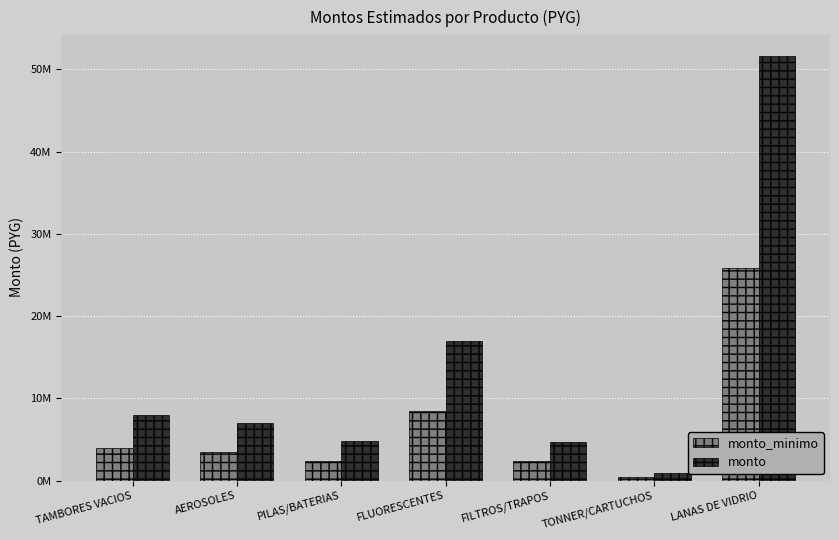

At which category does the chart reach its peak across all series?

LANAS DE VIDRIO